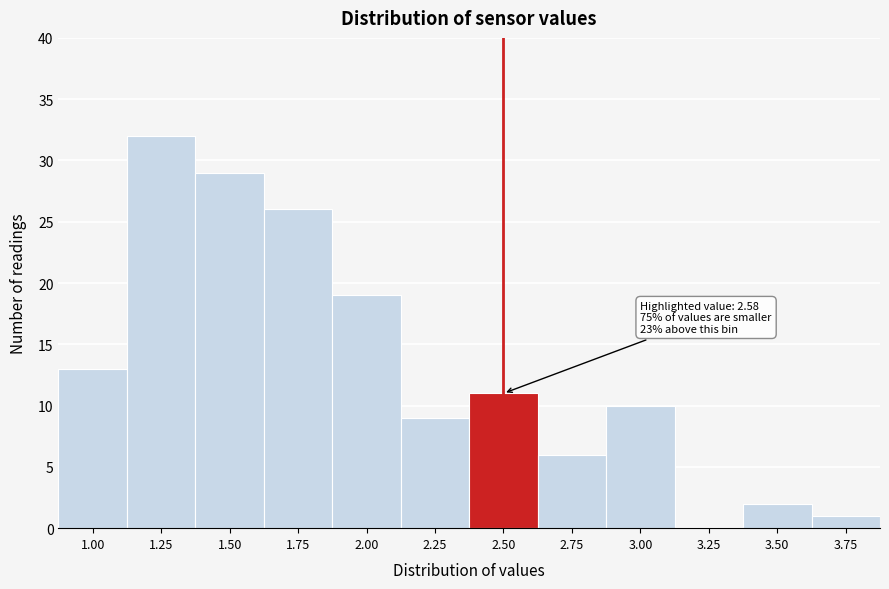

Reading left to right, extract all data points from this chart.

1.00=13	1.25=32	1.50=29	1.75=26	2.00=19	2.25=9	2.50=11	2.75=6	3.00=10	3.25=0	3.50=2	3.75=1